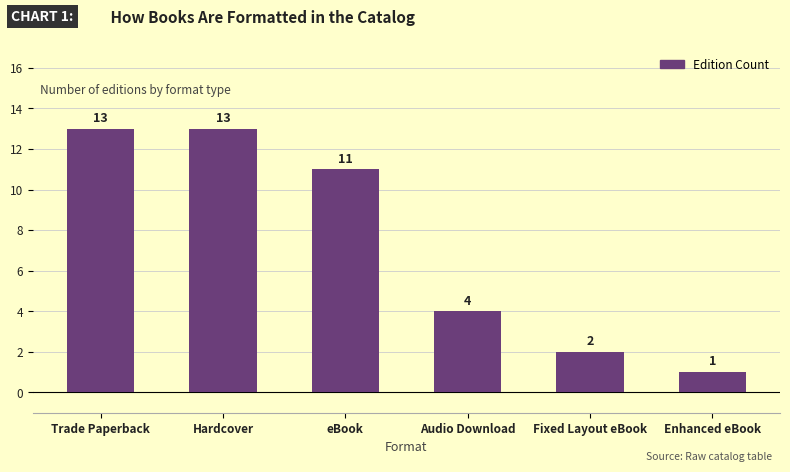

What is the average value?

7